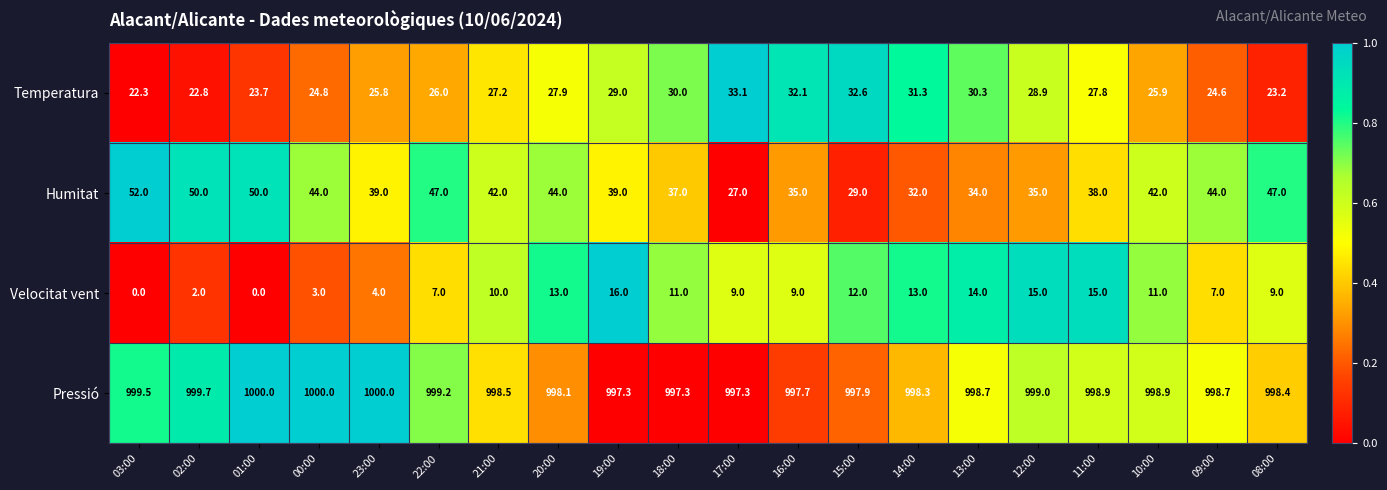

What value does the Pressió series have at 21:00?

998.5